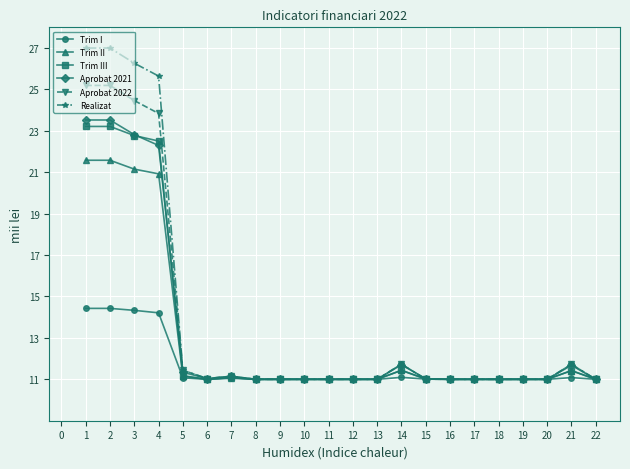

What is the value of the Trim I point at the 9th from the left?

11.0